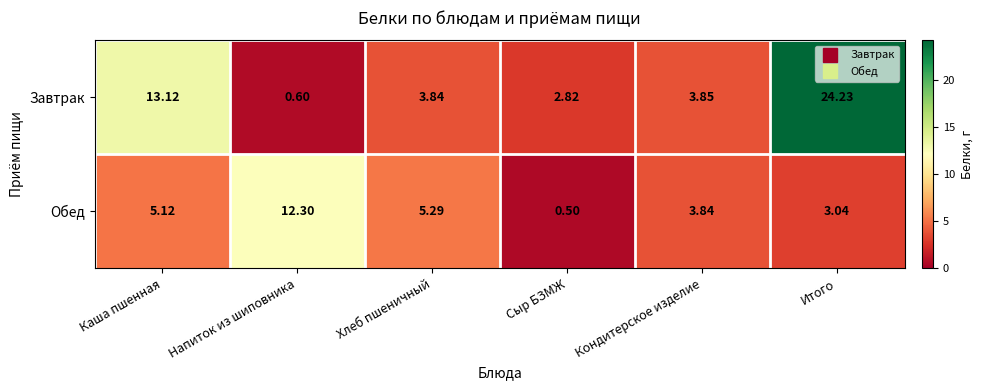

At which category does the chart reach its minimum across all series?

Сыр БЗМЖ